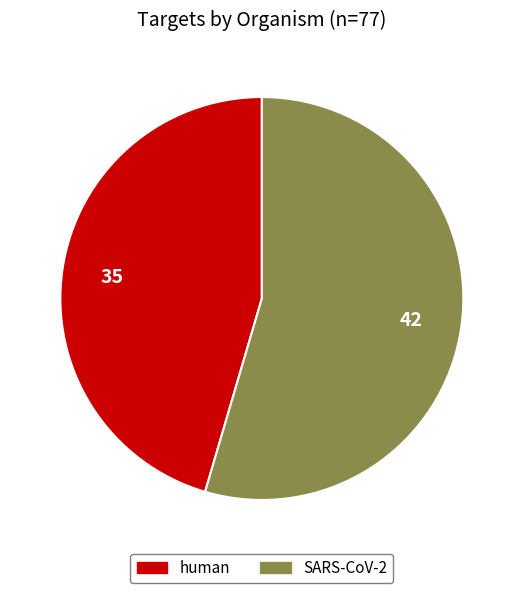

Which has a higher value, human or SARS-CoV-2?

SARS-CoV-2